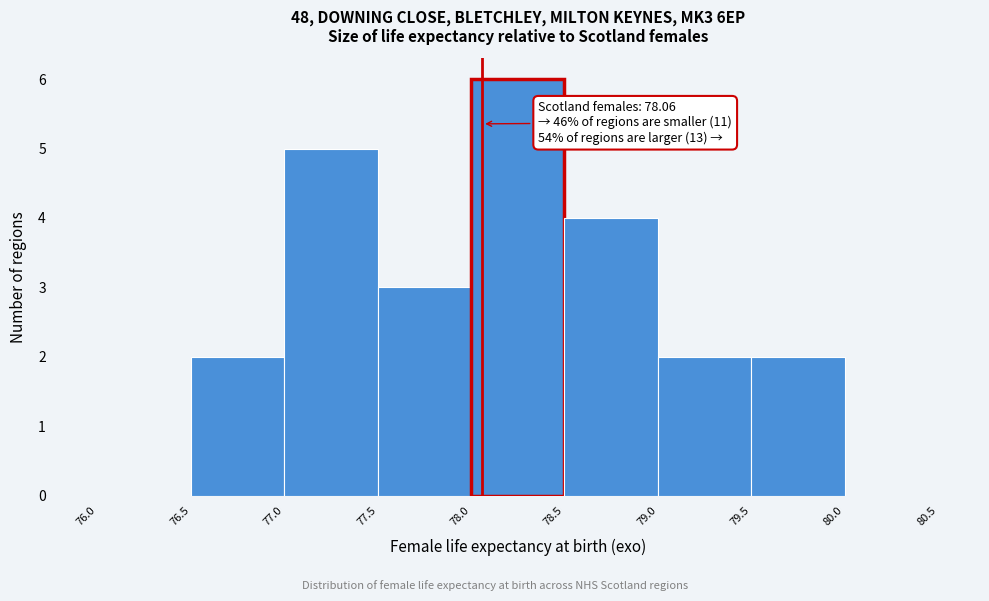

Which range on the x-axis has the tallest bar?

78.0 to 78.5